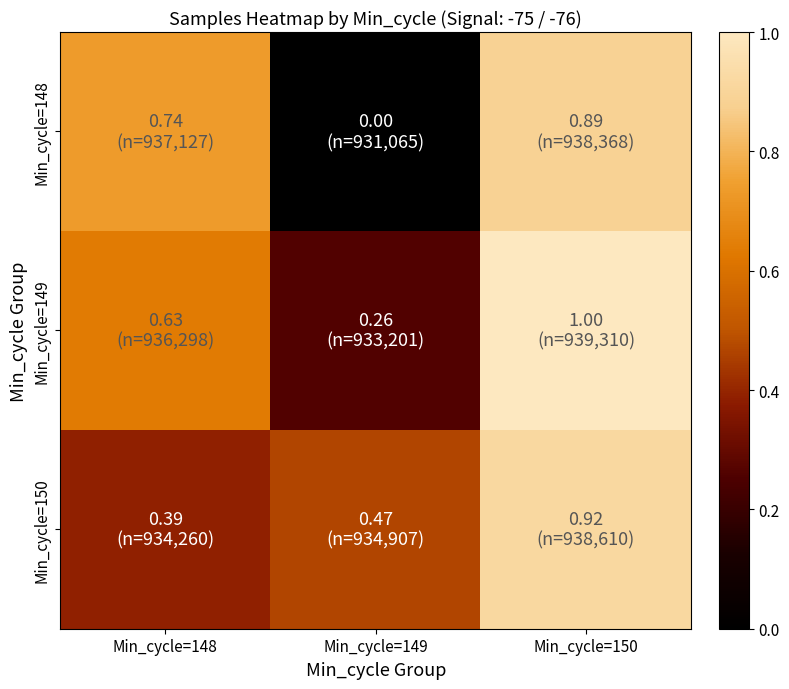

How many distinct data groups are displayed?

3